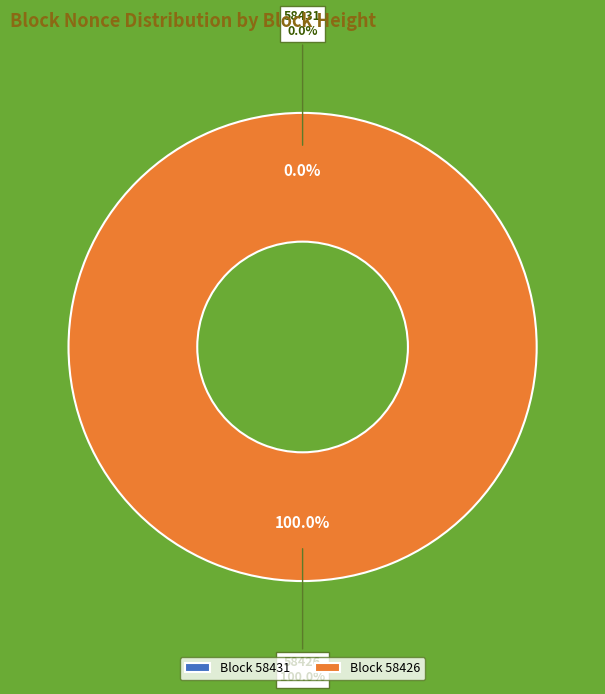

Rank the categories by value from lowest to highest.

58431, 58426